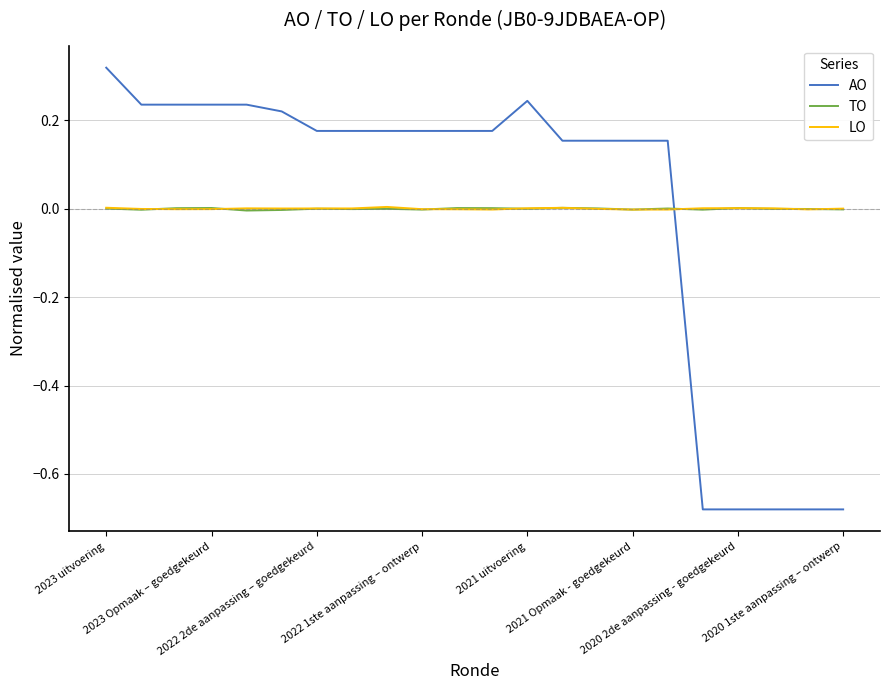

How many lines are shown in the chart?

3